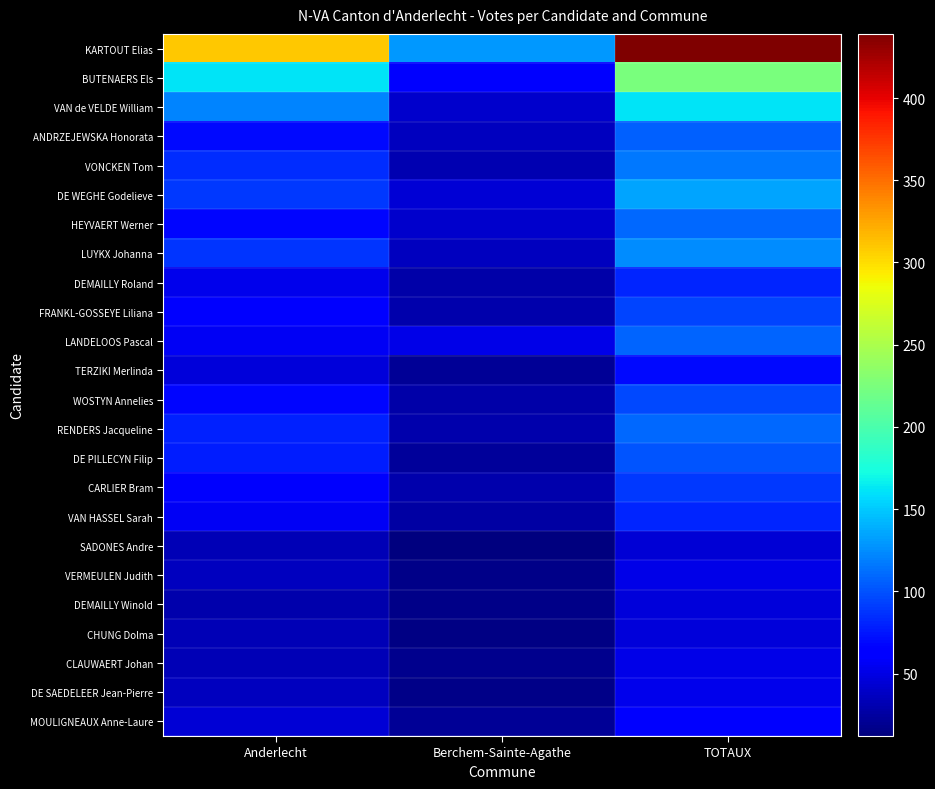

Reading left to right, what are all the values shown in this chart?

KARTOUT Elias: Anderlecht=309	Berchem-Sainte-Agathe=130	TOTAUX=439
BUTENAERS Els: Anderlecht=161	Berchem-Sainte-Agathe=64	TOTAUX=225
VAN de VELDE William: Anderlecht=121	Berchem-Sainte-Agathe=41	TOTAUX=162
ANDRZEJEWSKA Honorata: Anderlecht=69	Berchem-Sainte-Agathe=37	TOTAUX=106
VONCKEN Tom: Anderlecht=84	Berchem-Sainte-Agathe=32	TOTAUX=116
DE WEGHE Godelieve: Anderlecht=90	Berchem-Sainte-Agathe=45	TOTAUX=135
HEYVAERT Werner: Anderlecht=68	Berchem-Sainte-Agathe=41	TOTAUX=109
LUYKX Johanna: Anderlecht=88	Berchem-Sainte-Agathe=36	TOTAUX=124
DEMAILLY Roland: Anderlecht=53	Berchem-Sainte-Agathe=28	TOTAUX=81
FRANKL-GOSSEYE Liliana: Anderlecht=66	Berchem-Sainte-Agathe=29	TOTAUX=95
LANDELOOS Pascal: Anderlecht=57	Berchem-Sainte-Agathe=51	TOTAUX=108
TERZIKI Merlinda: Anderlecht=47	Berchem-Sainte-Agathe=22	TOTAUX=69
WOSTYN Annelies: Anderlecht=68	Berchem-Sainte-Agathe=28	TOTAUX=96
RENDERS Jacqueline: Anderlecht=80	Berchem-Sainte-Agathe=30	TOTAUX=110
DE PILLECYN Filip: Anderlecht=78	Berchem-Sainte-Agathe=23	TOTAUX=101
CARLIER Bram: Anderlecht=60	Berchem-Sainte-Agathe=30	TOTAUX=90
VAN HASSEL Sarah: Anderlecht=56	Berchem-Sainte-Agathe=26	TOTAUX=82
SADONES Andre: Anderlecht=33	Berchem-Sainte-Agathe=12	TOTAUX=45
VERMEULEN Judith: Anderlecht=36	Berchem-Sainte-Agathe=16	TOTAUX=52
DEMAILLY Winold: Anderlecht=30	Berchem-Sainte-Agathe=16	TOTAUX=46
CHUNG Dolma: Anderlecht=33	Berchem-Sainte-Agathe=14	TOTAUX=47
CLAUWAERT Johan: Anderlecht=33	Berchem-Sainte-Agathe=18	TOTAUX=51
DE SAEDELEER Jean-Pierre: Anderlecht=36	Berchem-Sainte-Agathe=17	TOTAUX=53
MOULIGNEAUX Anne-Laure: Anderlecht=45	Berchem-Sainte-Agathe=22	TOTAUX=67